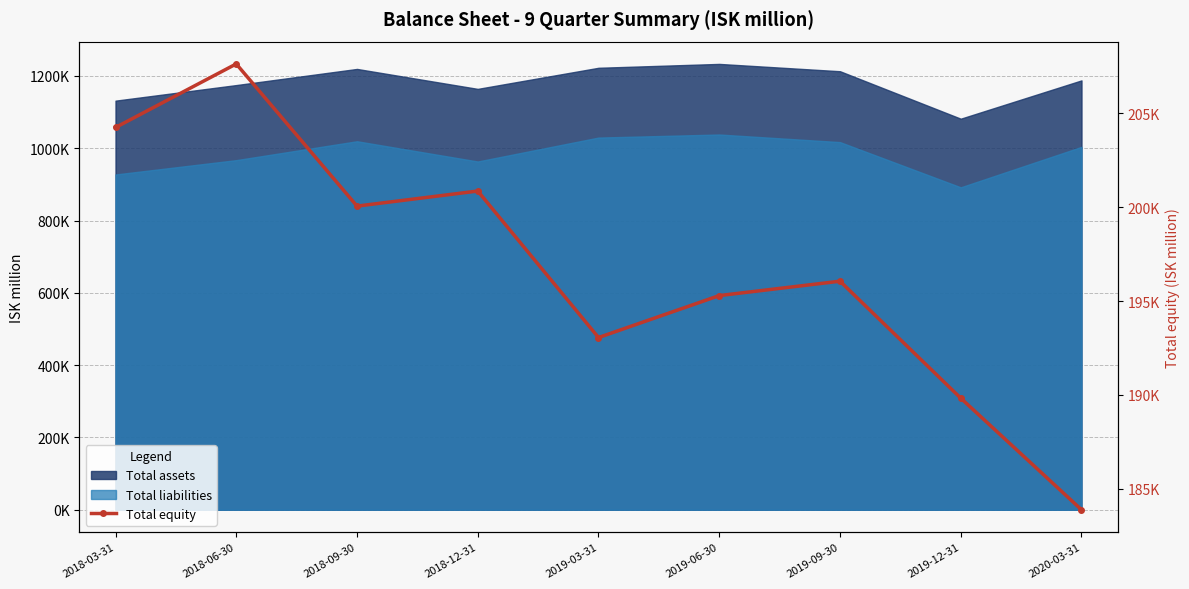

What is the average value?

196766